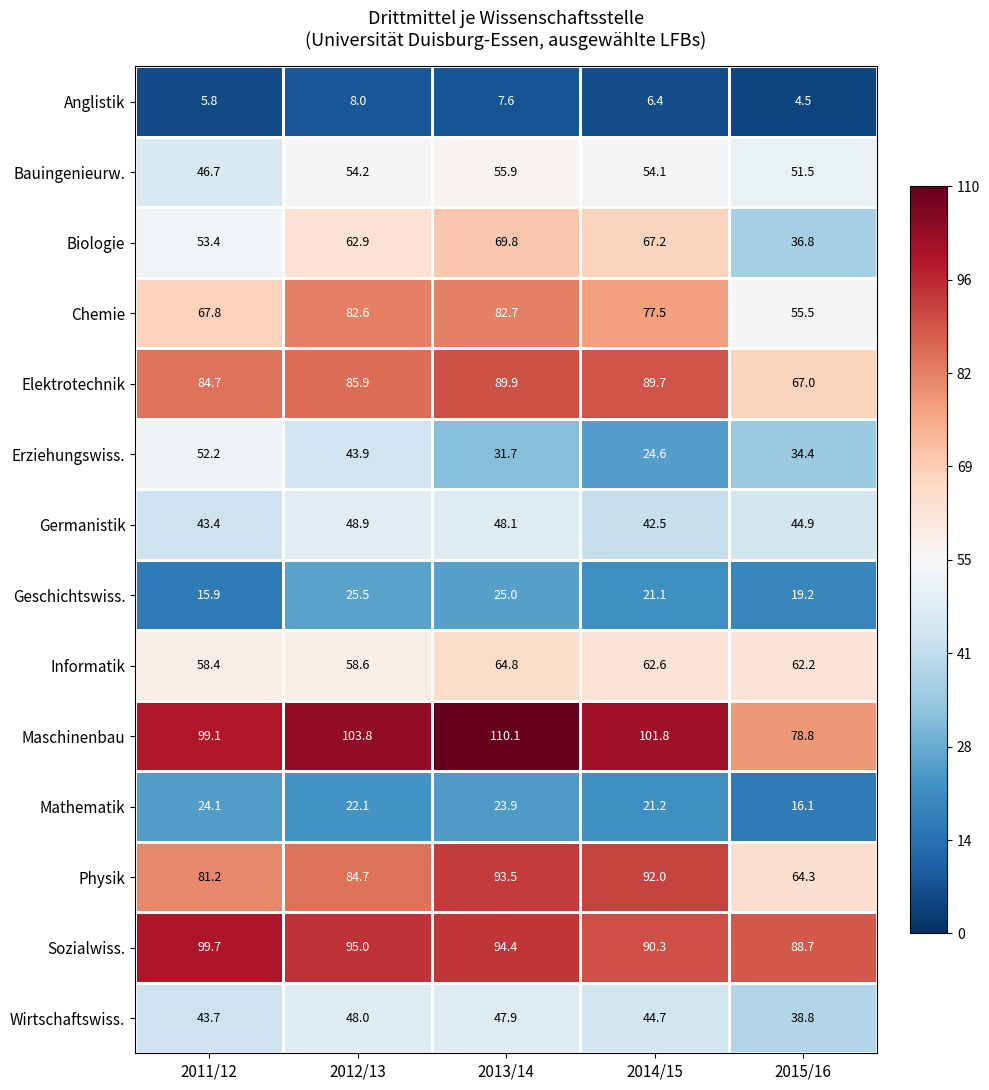

The Erziehungswiss. series shows 31.7 at 2013/14. True or false?

True